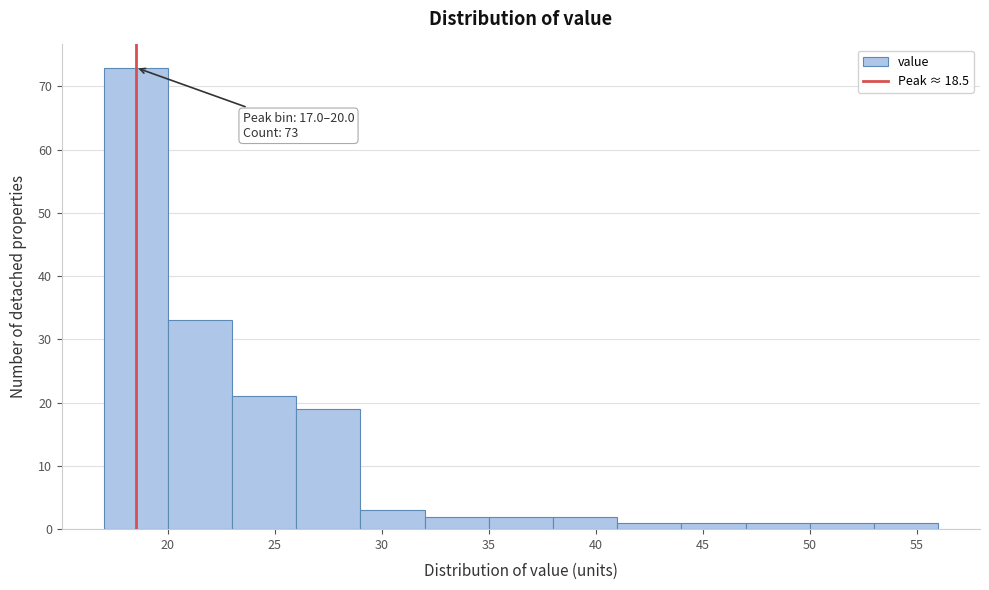

Which range on the x-axis has the tallest bar?

17 to 20